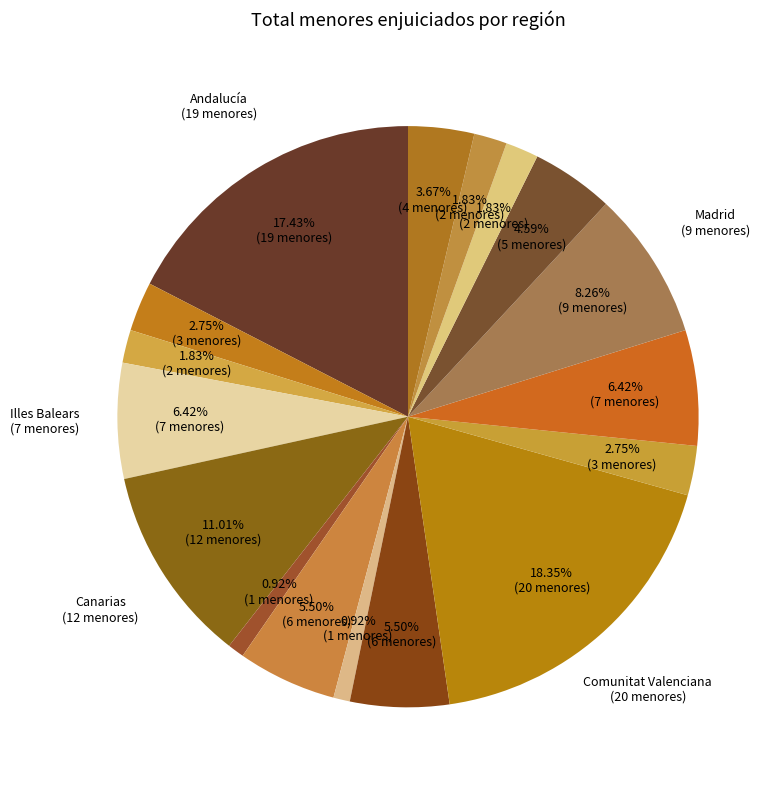

How many slices are in this pie chart?

17